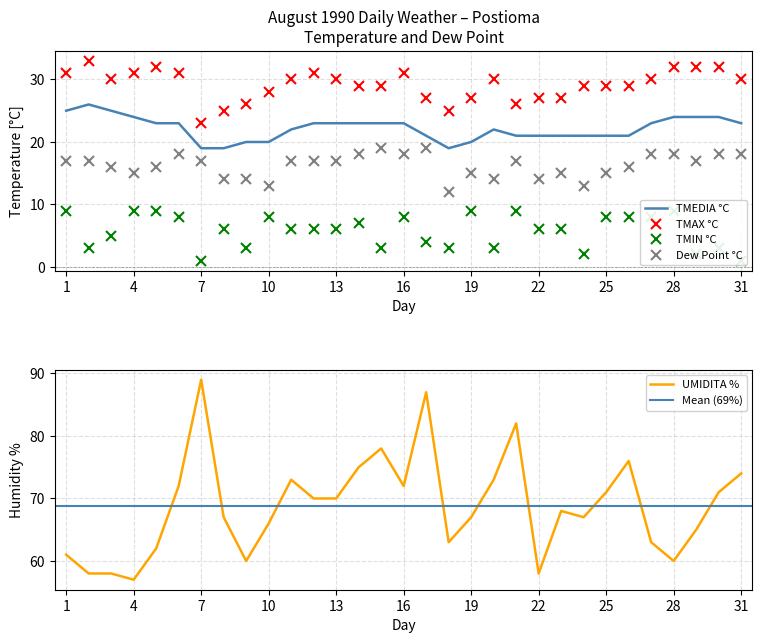

True or false: PUNTORUGIADA and UMIDITA intersect in this chart.

False